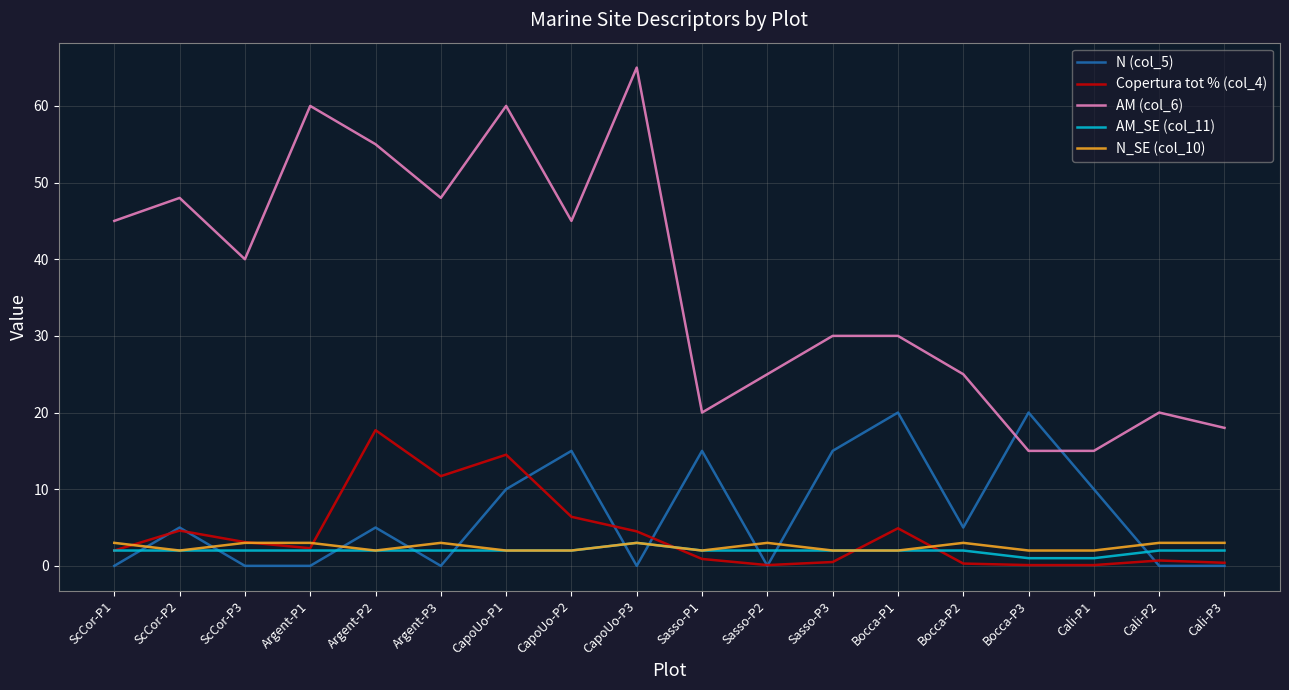

At which label does AM (col_6) first exceed 40?

ScCor-P1